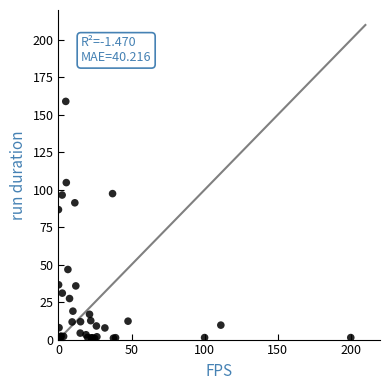

What Y value in the scatter plot is closest to 79?

86.8